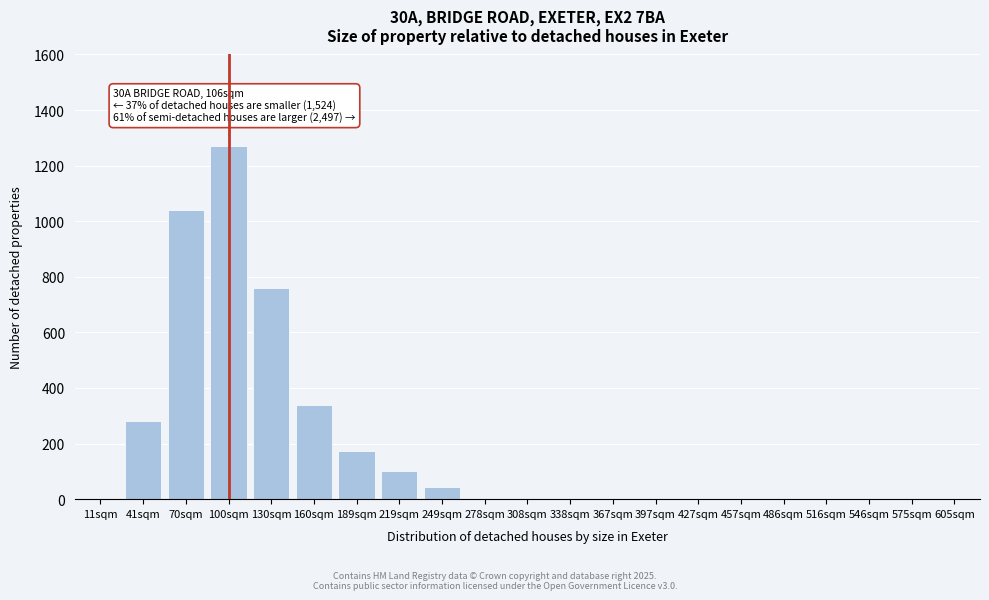

Reading left to right, what are all the values shown in this chart?

11sqm=0	41sqm=280	70sqm=1040	100sqm=1270	130sqm=760	160sqm=340	189sqm=175	219sqm=100	249sqm=45	278sqm=0	308sqm=0	338sqm=0	367sqm=0	397sqm=0	427sqm=0	457sqm=0	486sqm=0	516sqm=0	546sqm=0	575sqm=0	605sqm=0